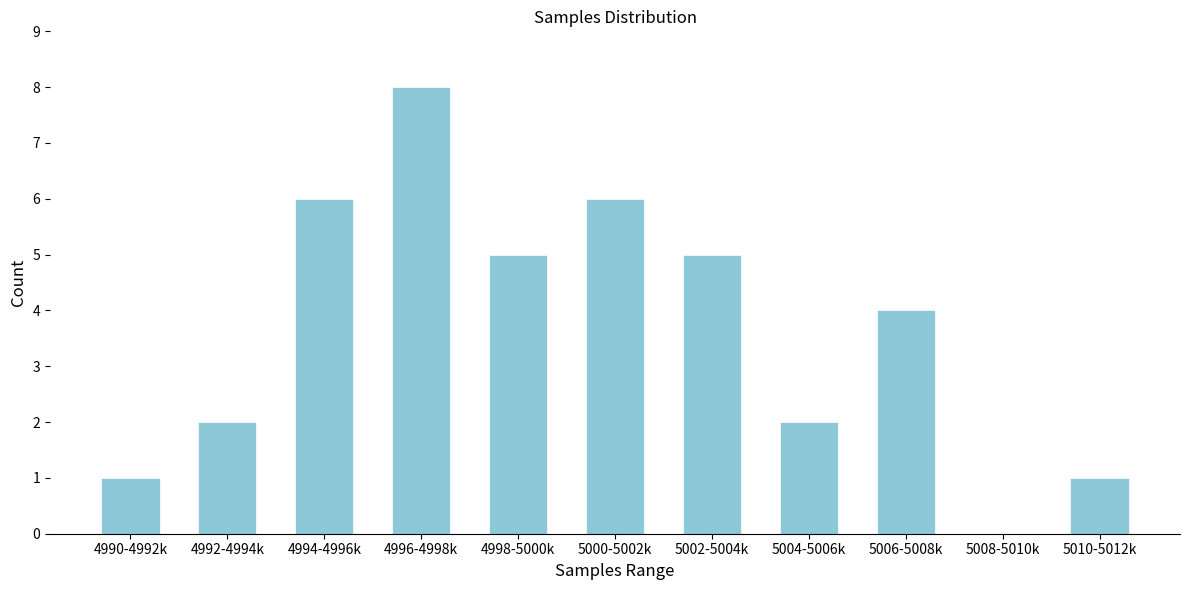

Reading right to left, extract all data points from this chart.

5010-5012k=1	5008-5010k=0	5006-5008k=4	5004-5006k=2	5002-5004k=5	5000-5002k=6	4998-5000k=5	4996-4998k=8	4994-4996k=6	4992-4994k=2	4990-4992k=1